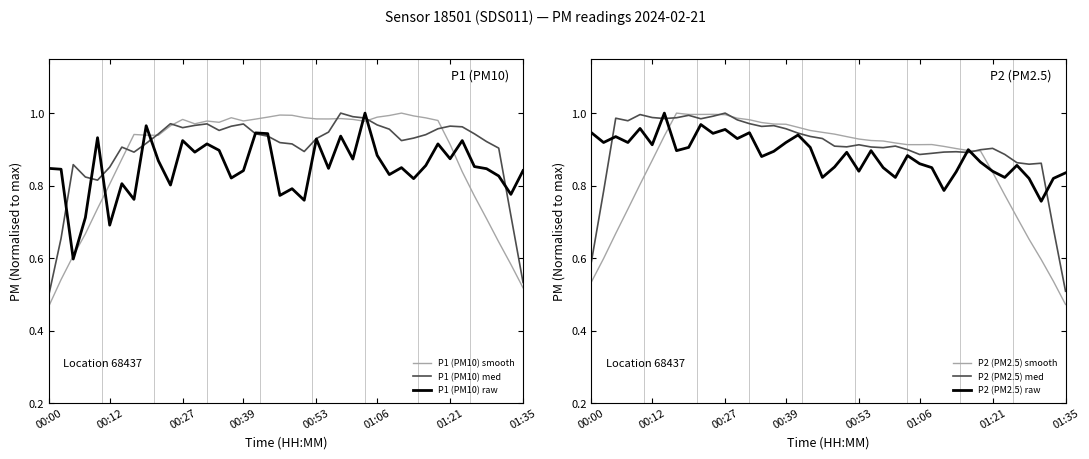

What is the value of the P1 (PM10) smooth point at the 12th from the left?

1.0